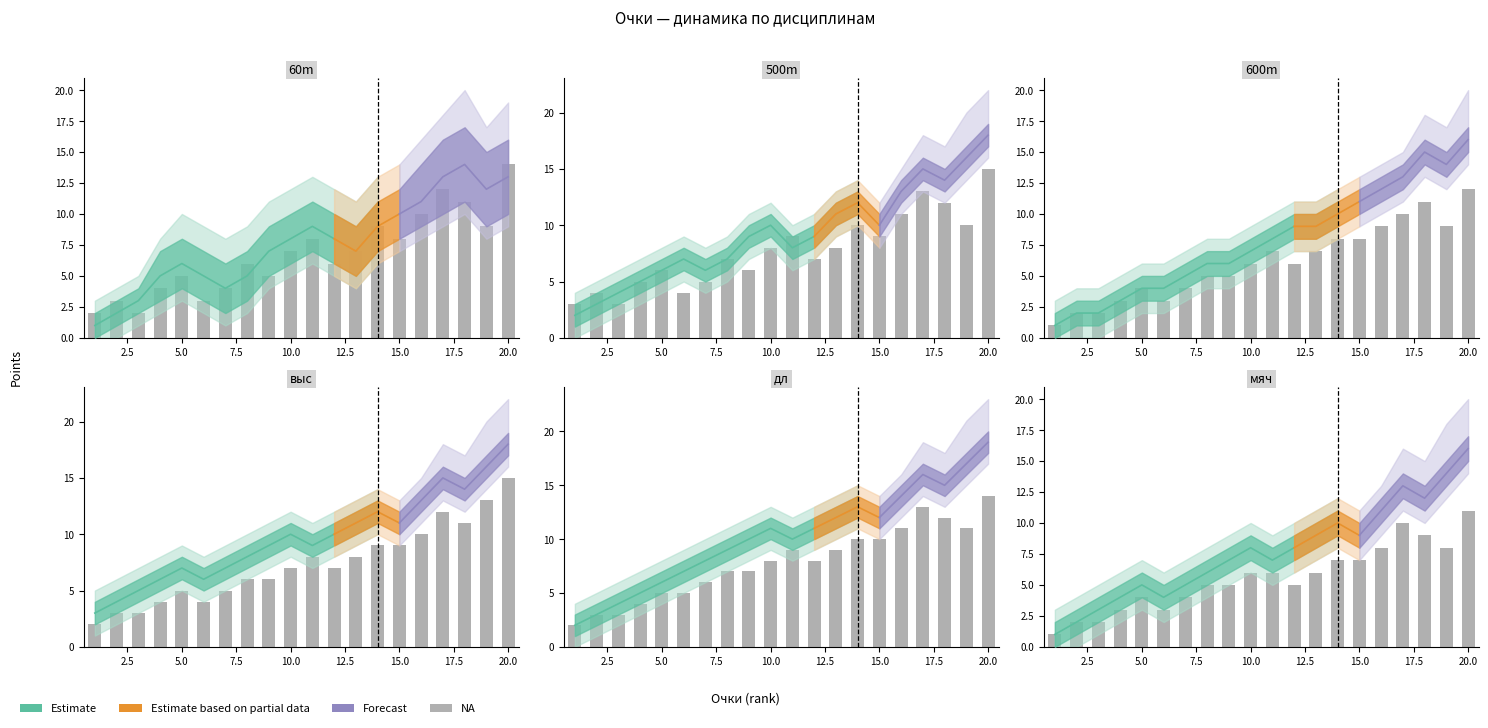

What is the difference between the highest and lowest values at 8?

7